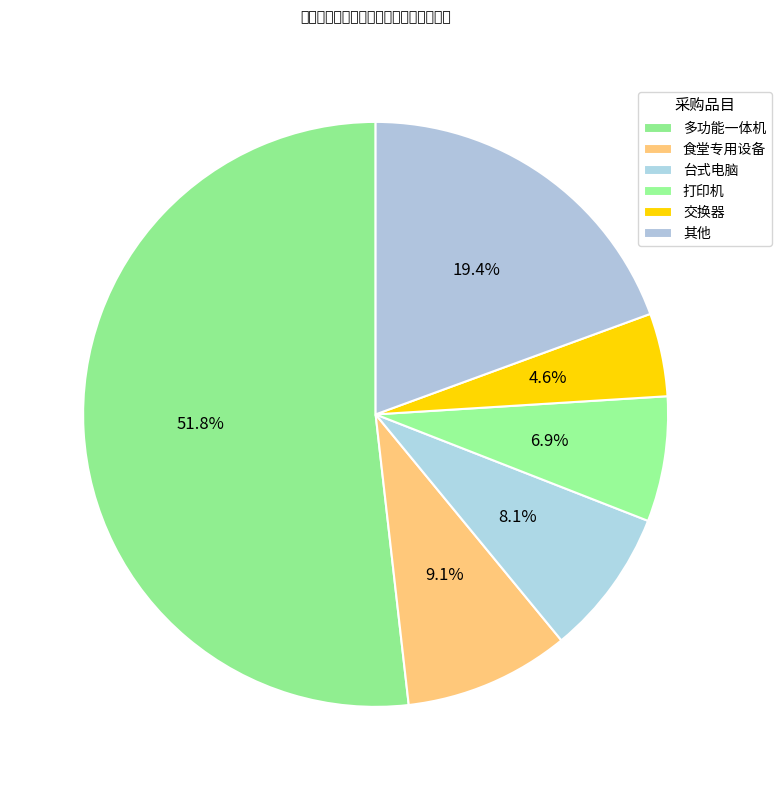

How many segments does this pie chart have?

6